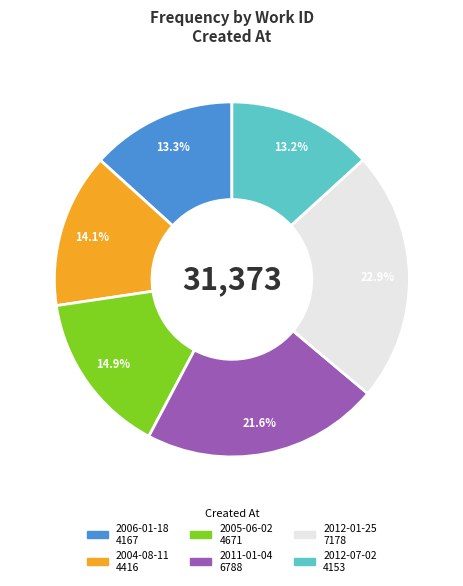

Is it true that 2004-08-11 is 14% of the pie?

True